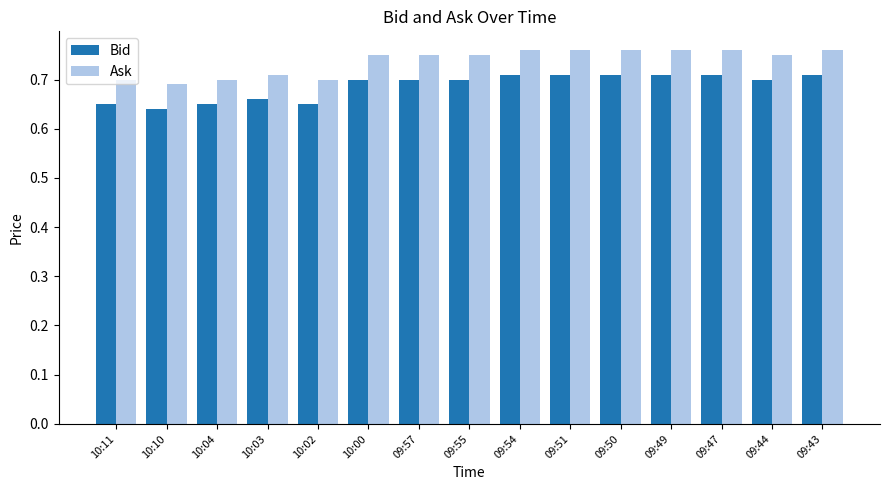

True or false: Bid has a value of 1.0 at 09:47.

False